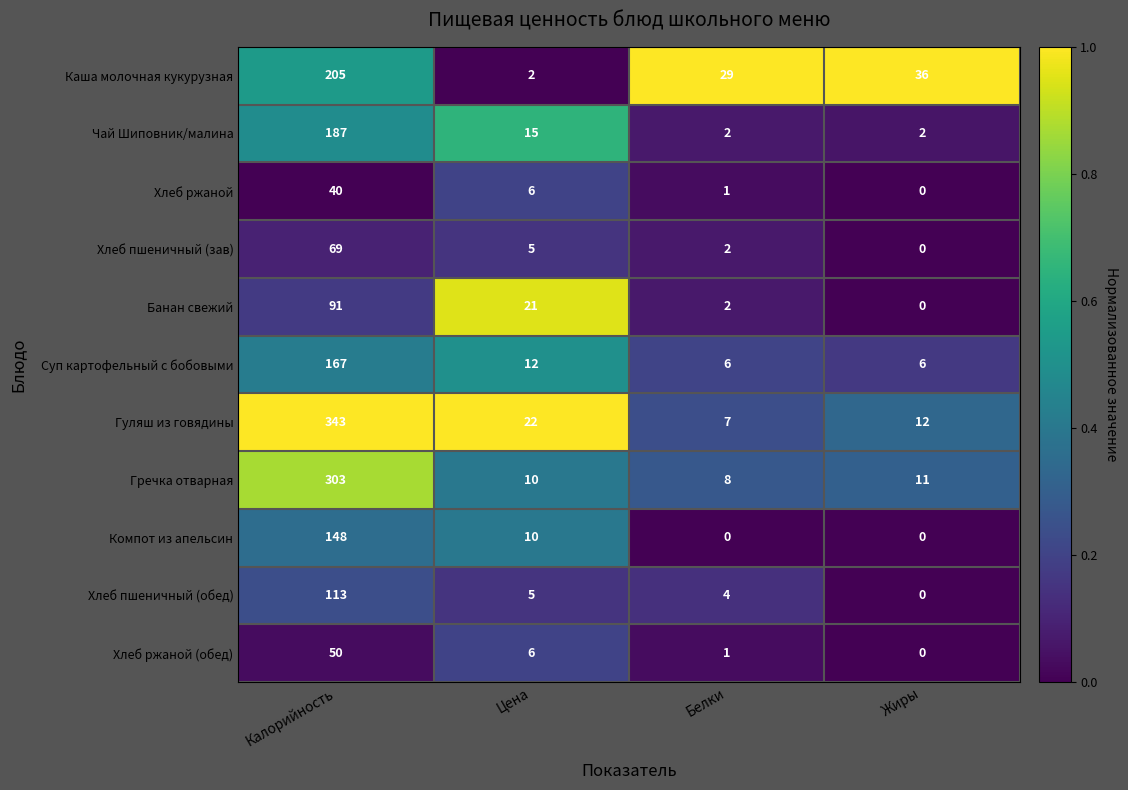

Rank the series at Калорийность from highest to lowest value.

Гуляш из говядины, Гречка отварная, Каша молочная кукурузная, Чай Шиповник/малина, Суп картофельный с бобовыми, Компот из апельсин, Хлеб пшеничный (обед), Банан свежий, Хлеб пшеничный (зав), Хлеб ржаной (обед), Хлеб ржаной